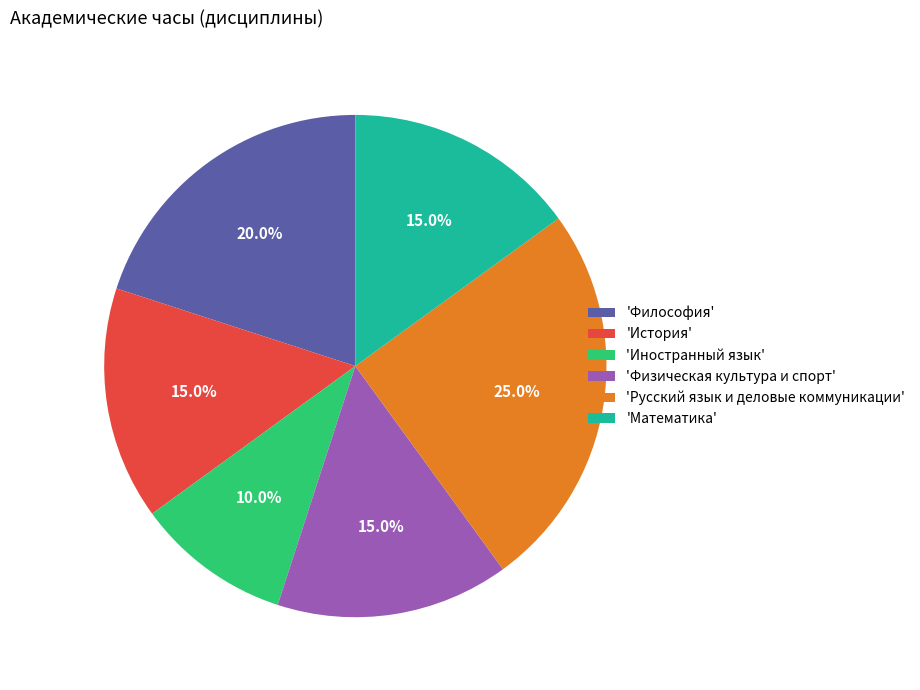

What is the total percentage of 'Философия' and 'Физическая культура и спорт'?

35.0%